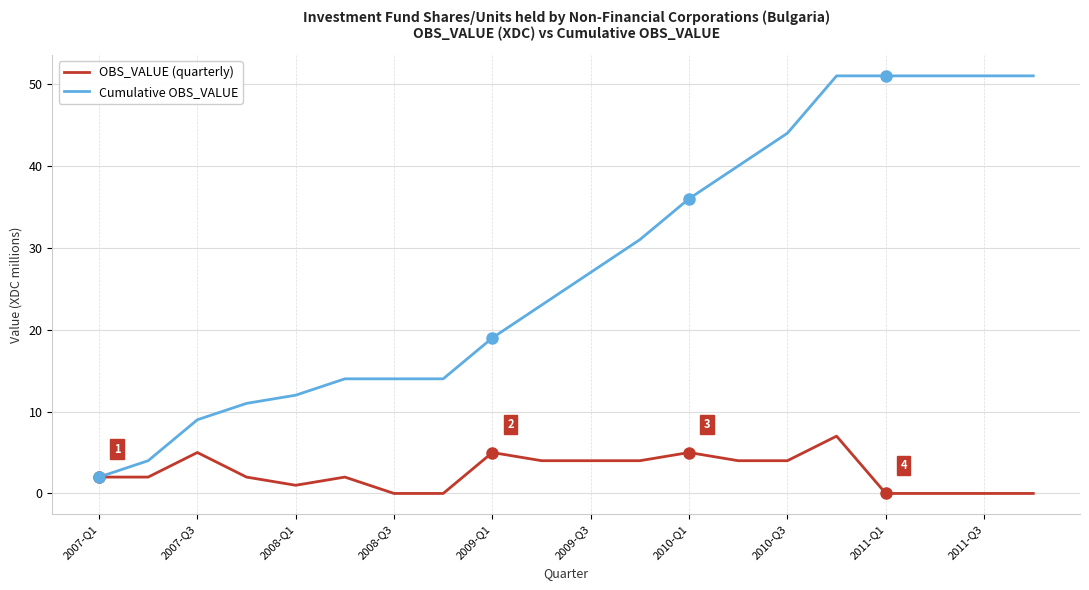

Reading right to left, what are all the values shown in this chart?

OBS_VALUE (quarterly): 0	0	0	0	7	4	4	5	4	4	4	5	0	0	2	1	2	5	2	2
Cumulative OBS_VALUE: 51	51	51	51	51	44	40	36	31	27	23	19	14	14	14	12	11	9	4	2